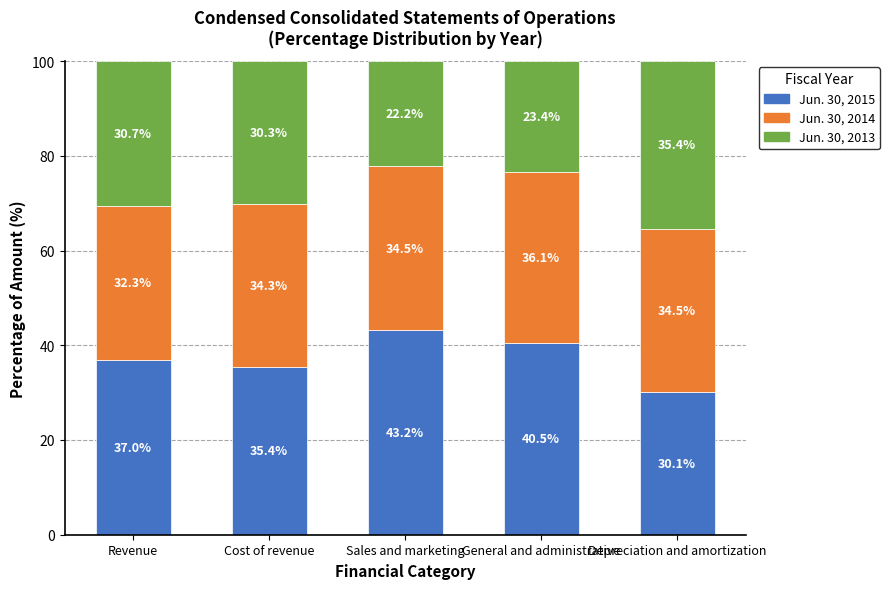

Is it true that Jun. 30, 2015 equals 30.1 at Depreciation and amortization?

True